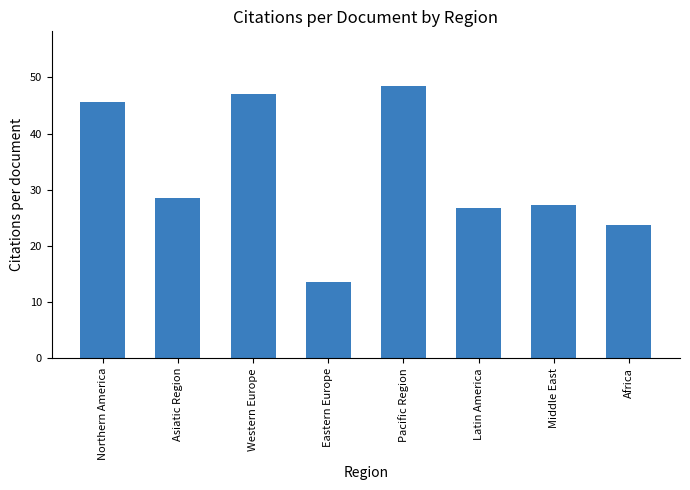

True or false: the data shows 10.5 at Middle East.

False